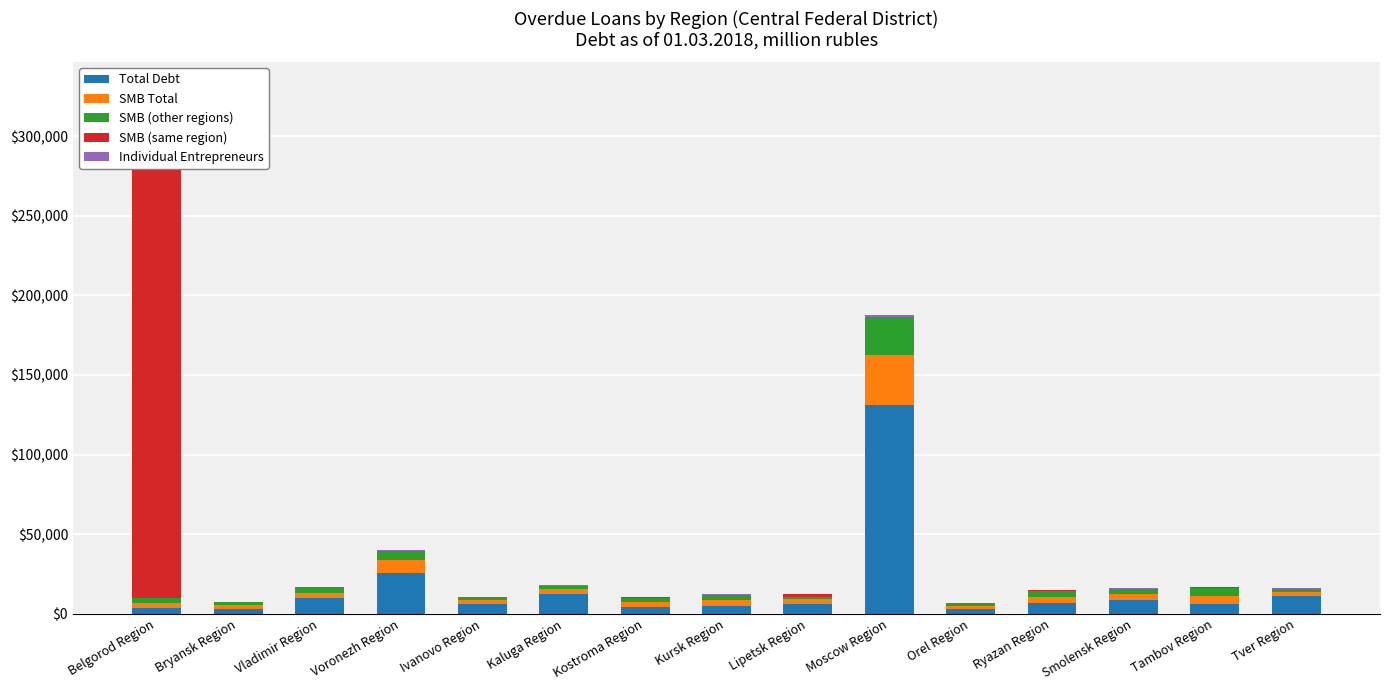

What is the difference between the Total Debt values at Kursk Region and Orel Region?

1851